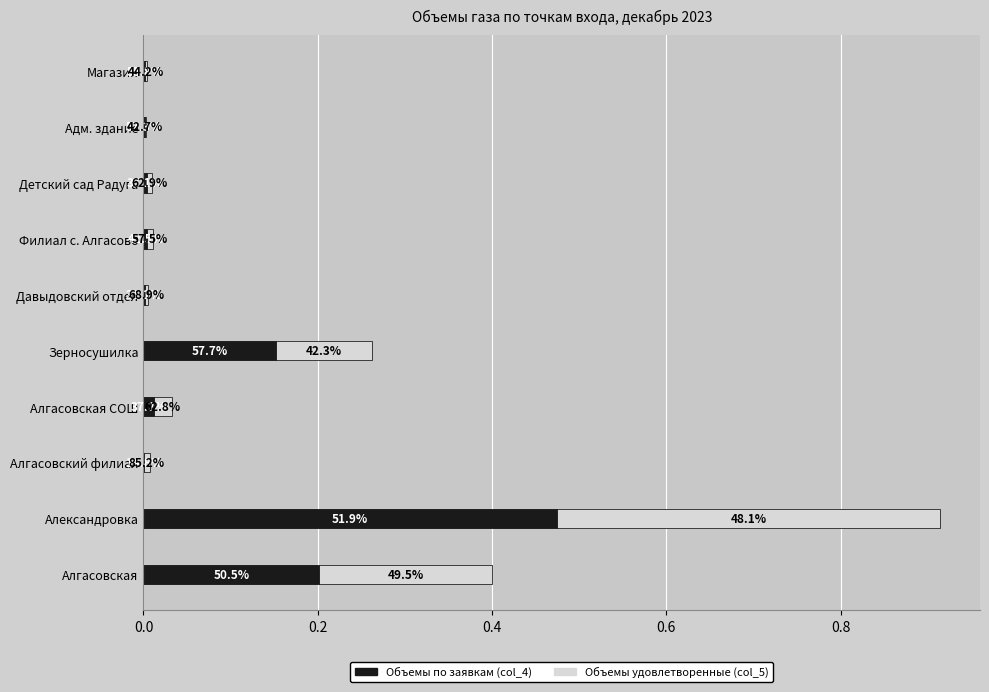

At how many categories does at least one series exceed 0?

10